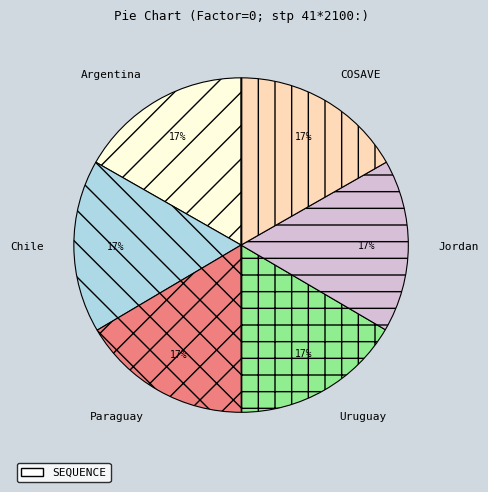

What is the ratio of the value at Uruguay to the value at Jordan?

1.0